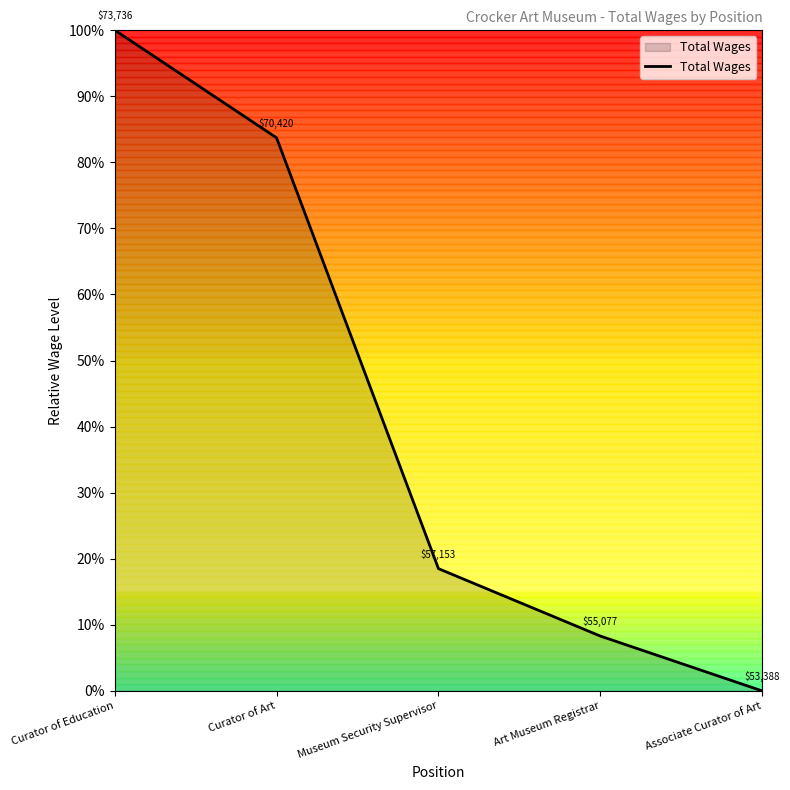

Is this an area chart (filled region under the line)?

Yes